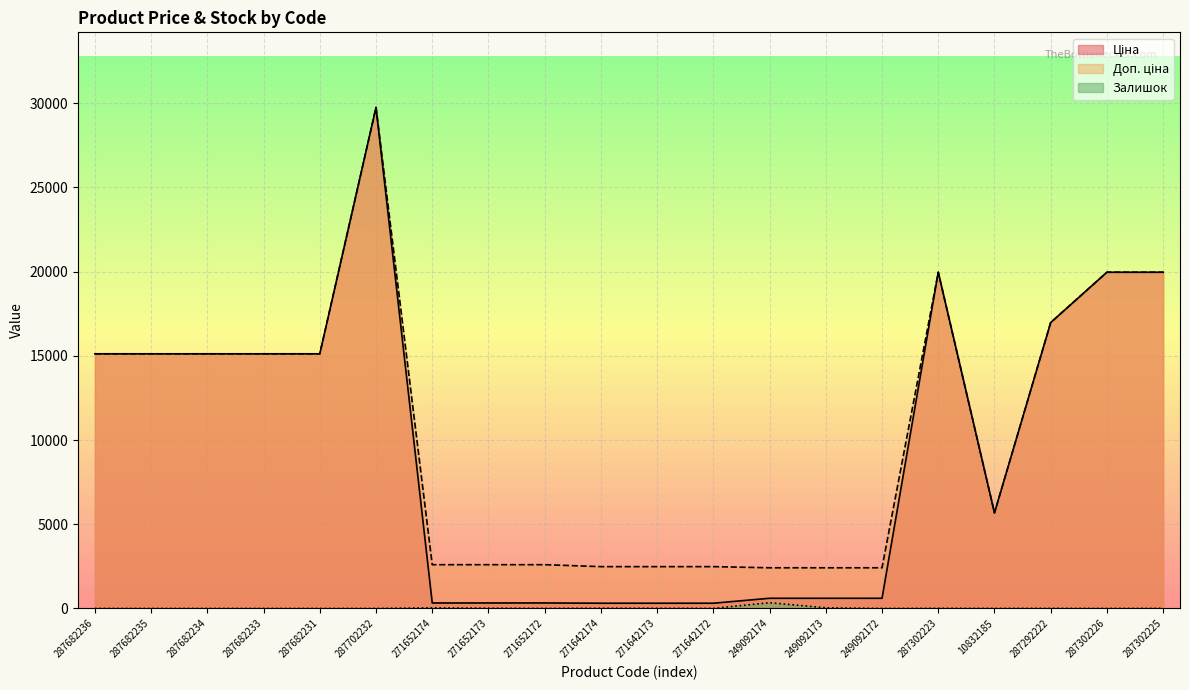

Reading right to left, what are all the values shown in this chart?

Ціна: 19964.2	19964.2	16976.3	5673.8	19964.2	603.7	603.7	603.7	310.3	310.3	310.3	324.8	324.8	324.8	29747.2	15120.0	15120.0	15120.0	15120.0	15120.0
Доп. ціна: 19964.2	19964.2	16976.3	5673.8	19964.2	2414.8	2414.8	2414.8	2482.4	2482.4	2482.4	2598.3	2598.3	2598.3	29747.2	15120.0	15120.0	15120.0	15120.0	15120.0
Залишок: 3.0	1.0	5.0	3.0	7.0	0.0	38.0	341.0	4.0	10.0	12.0	4.0	15.0	35.0	0.0	0.0	0.0	0.0	0.0	0.0